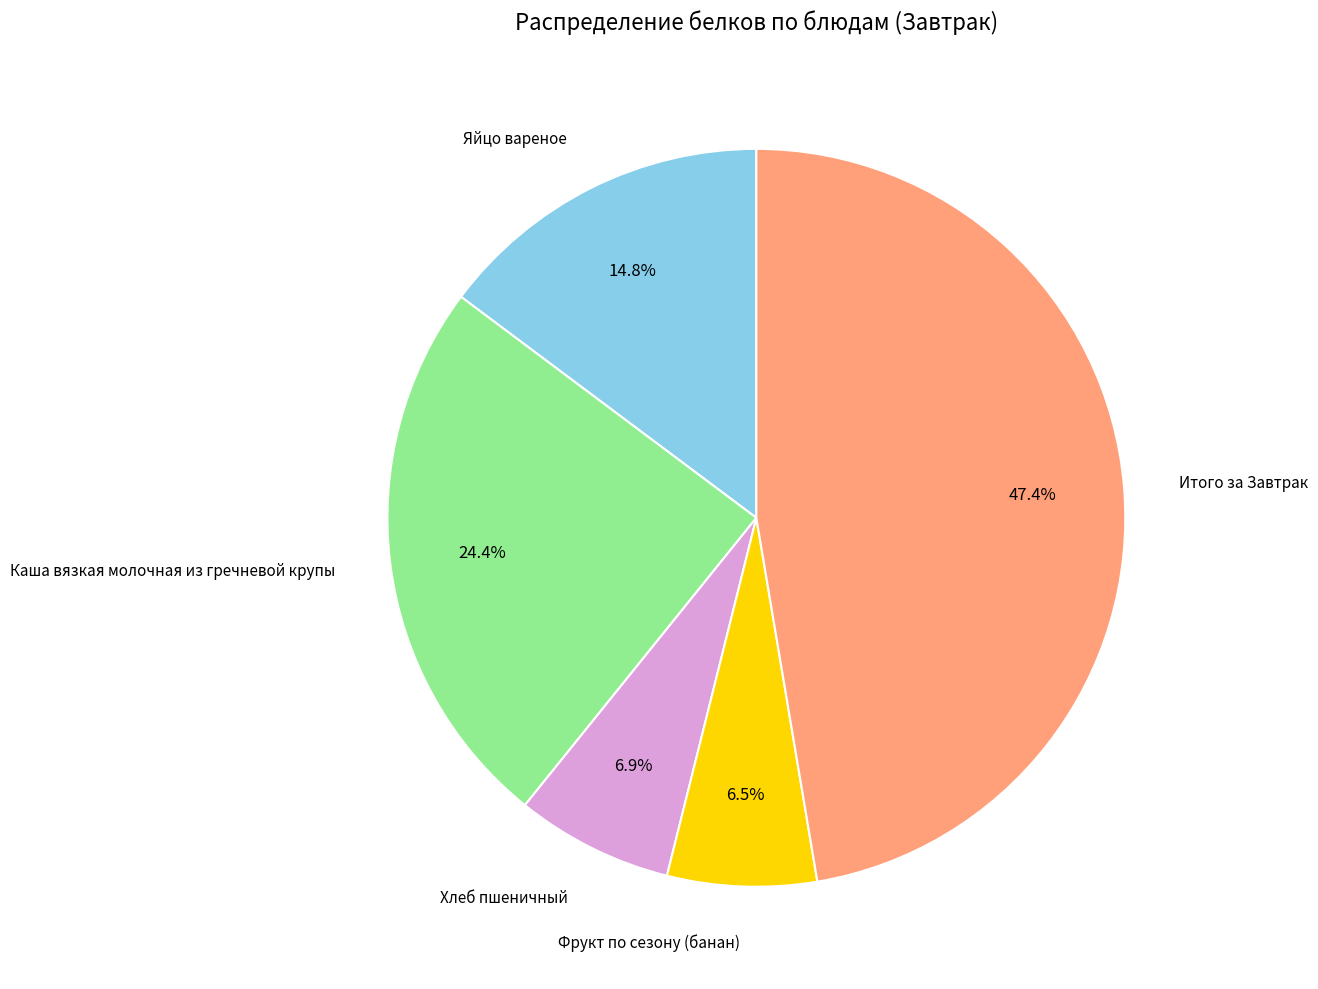

How many slices are in this pie chart?

5